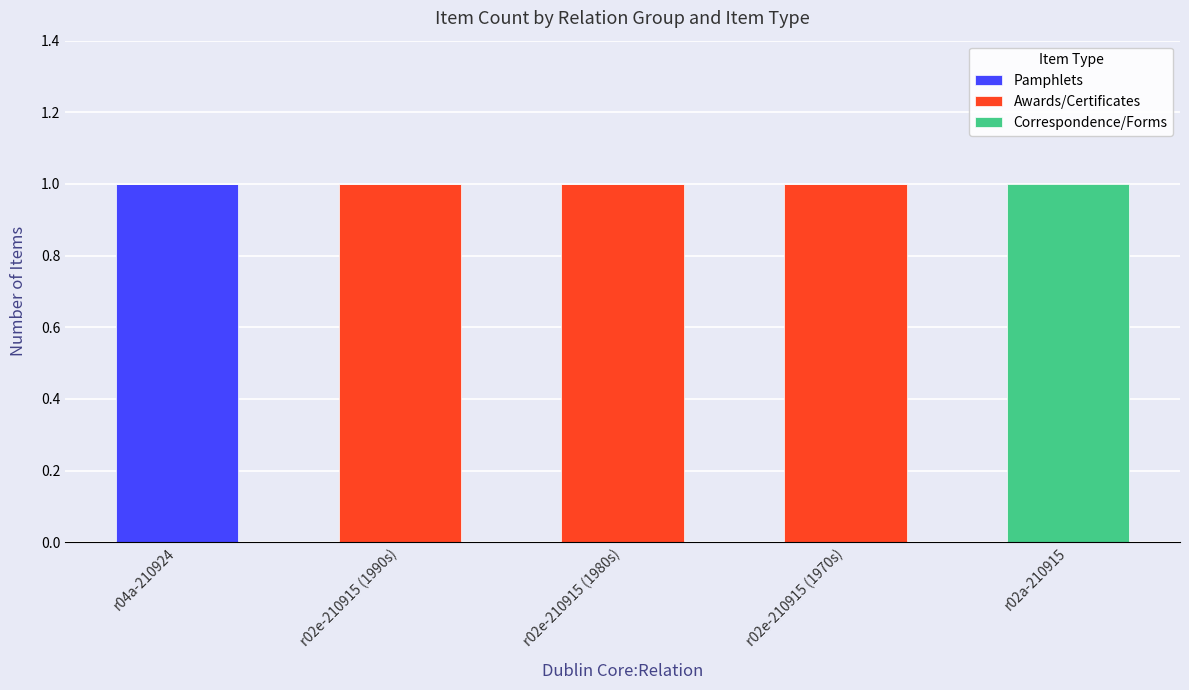

What is the total value across all series at r02e-210915 (1980s)?

1